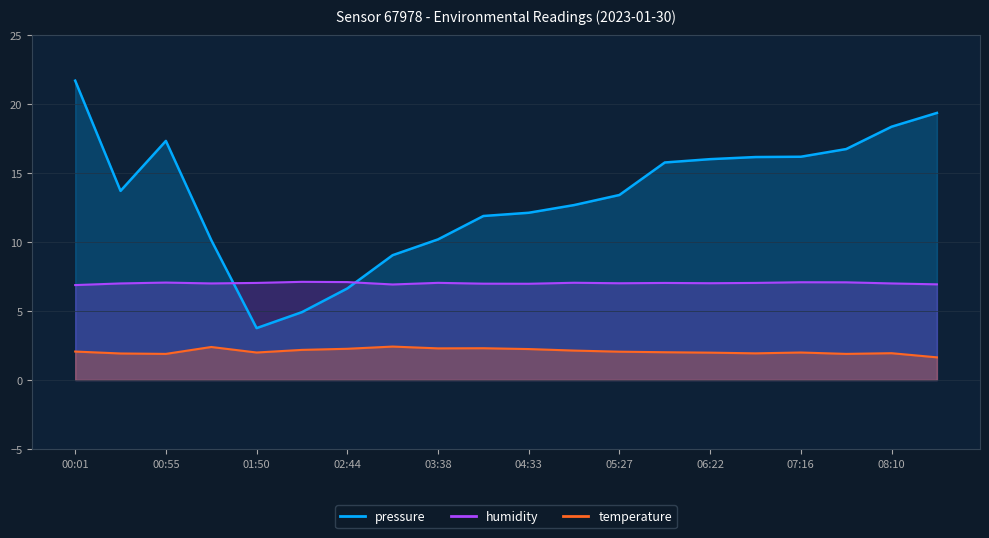

What is the maximum value for humidity?

7.1